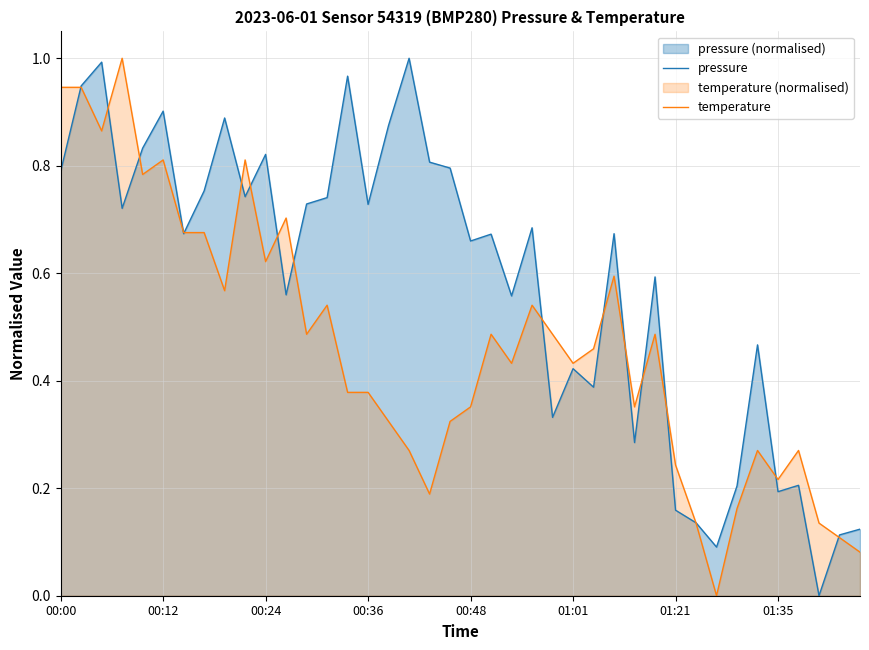

How many intersections are there between pressure and temperature?

17